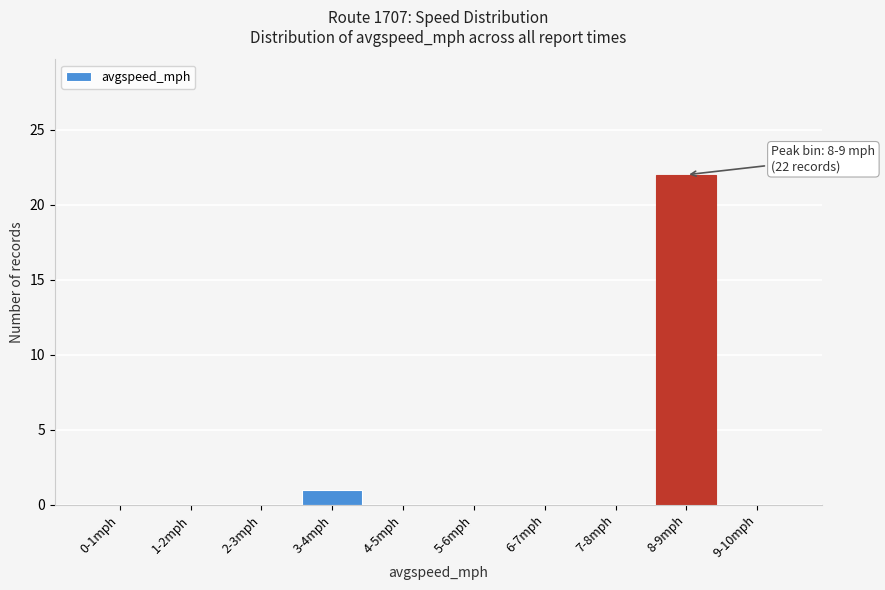

Reading right to left, what are all the values shown in this chart?

9-10mph=0	8-9mph=22	7-8mph=0	6-7mph=0	5-6mph=0	4-5mph=0	3-4mph=1	2-3mph=0	1-2mph=0	0-1mph=0